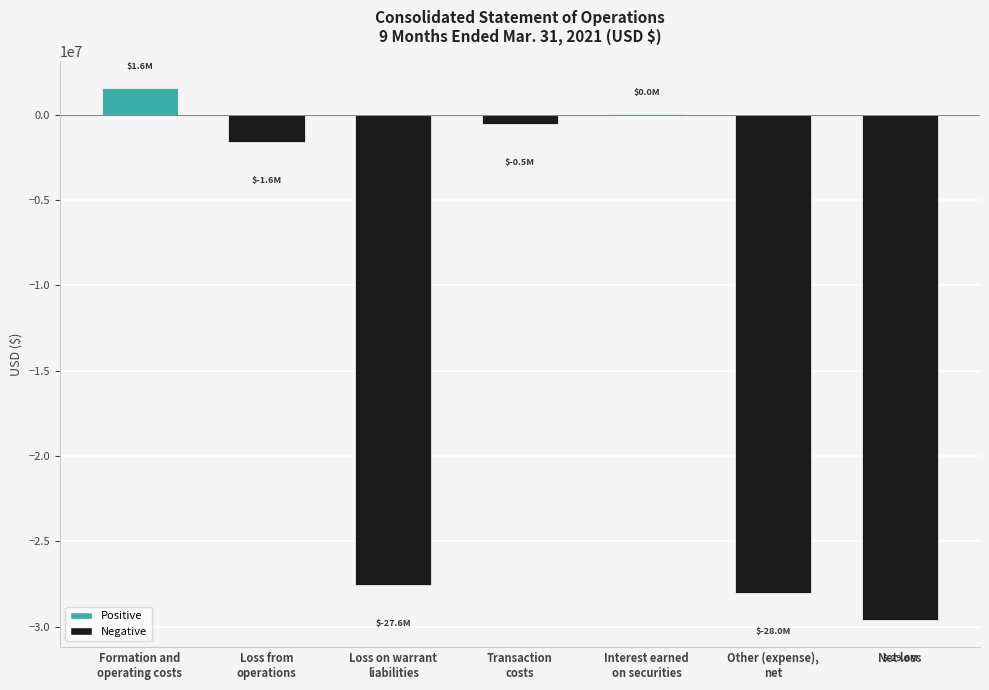

How many values exceed -1595783?

3